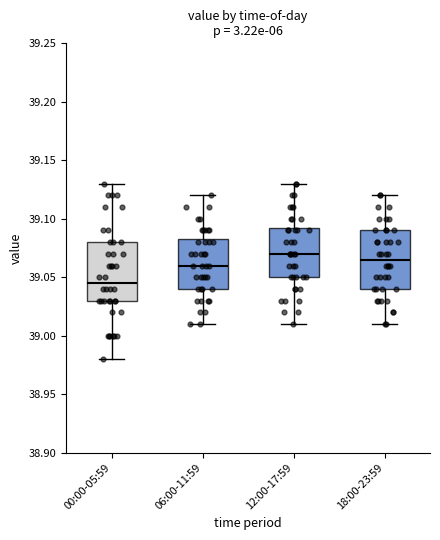

Which box has the lowest median line?

00:00-05:59